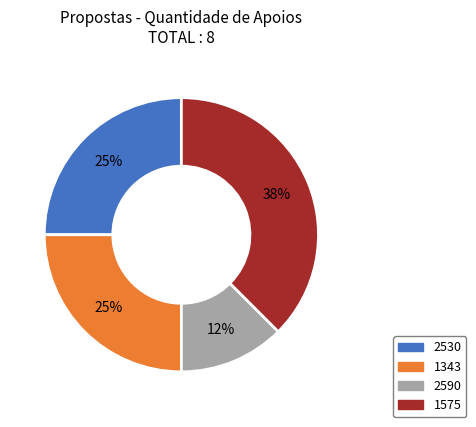

The 2530 slice represents 38% of the pie. True or false?

False